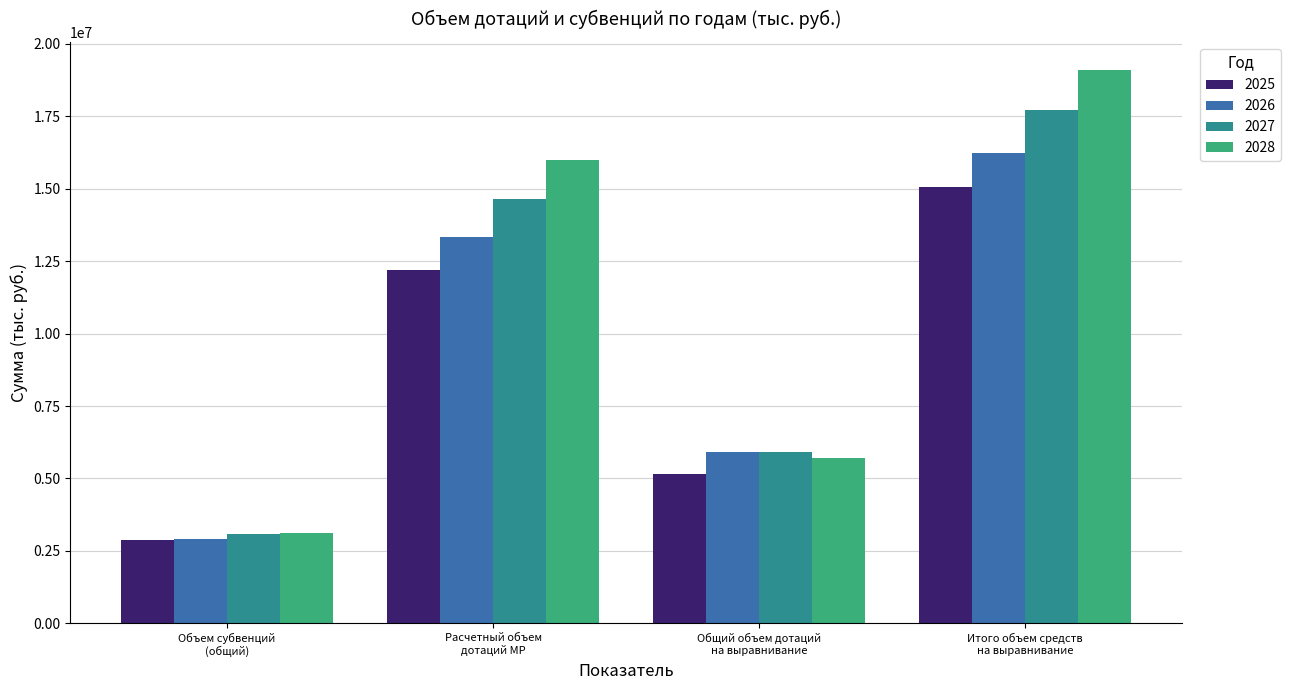

What is the smallest value displayed?

2881206.9